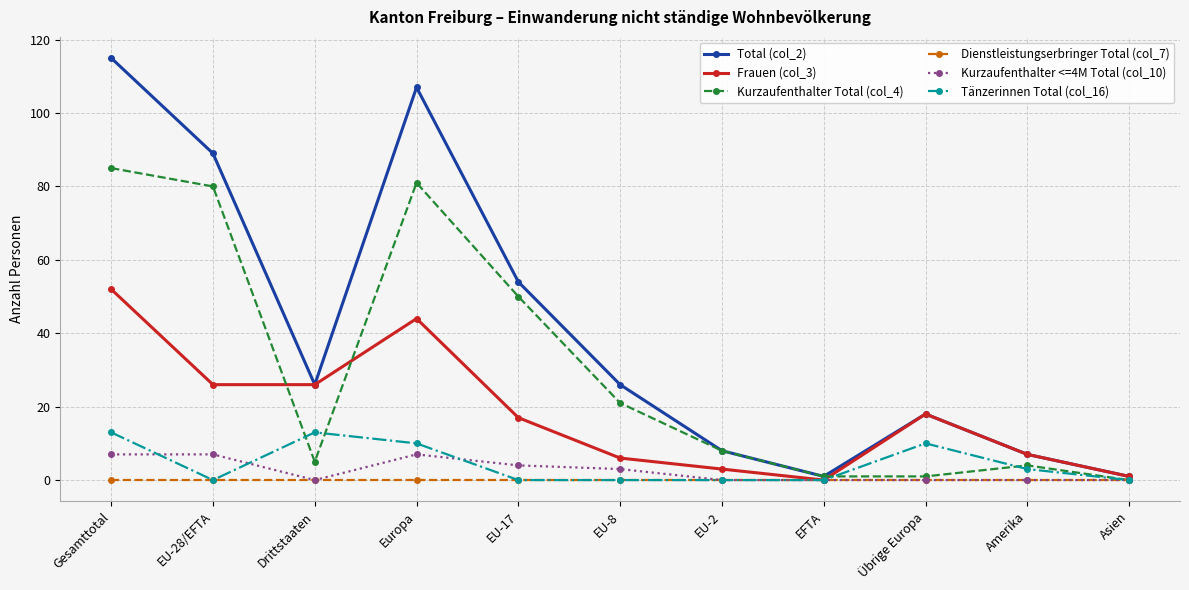

Reading right to left, what are all the values shown in this chart?

Total (col_2): 1	7	18	1	8	26	54	107	26	89	115
Frauen (col_3): 1	7	18	0	3	6	17	44	26	26	52
Kurzaufenthalter Total (col_4): 0	4	1	1	8	21	50	81	5	80	85
Dienstleistungserbringer Total (col_7): 0	0	0	0	0	0	0	0	0	0	0
Kurzaufenthalter <=4M Total (col_10): 0	0	0	0	0	3	4	7	0	7	7
Tänzerinnen Total (col_16): 0	3	10	0	0	0	0	10	13	0	13